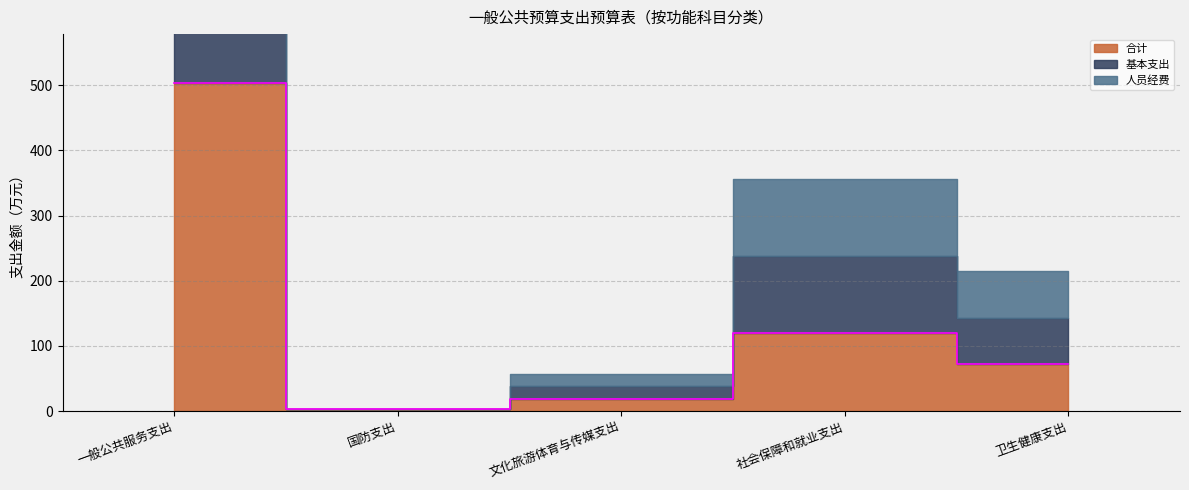

Between 一般公共服务支出 and 卫生健康支出, which series saw the biggest shift?

合计